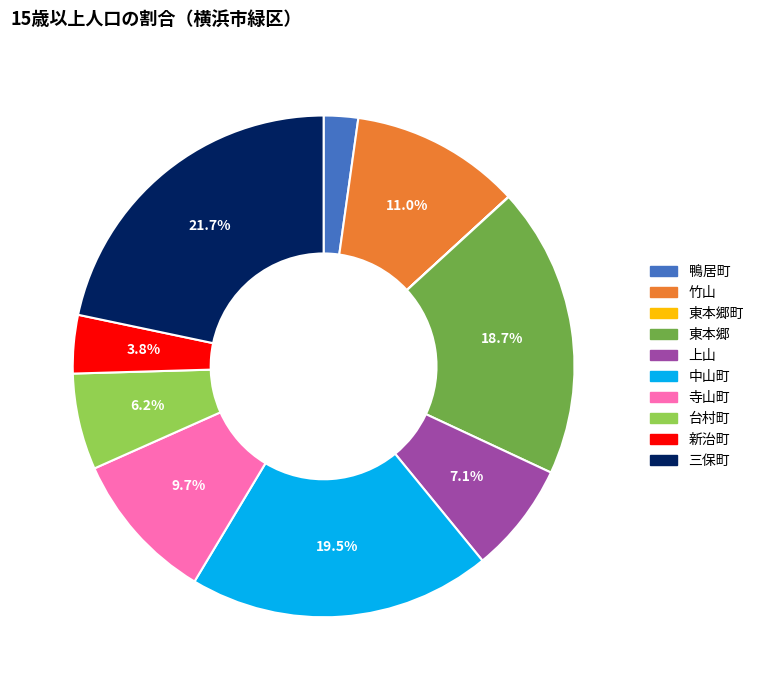

Does any single category account for the majority?

No